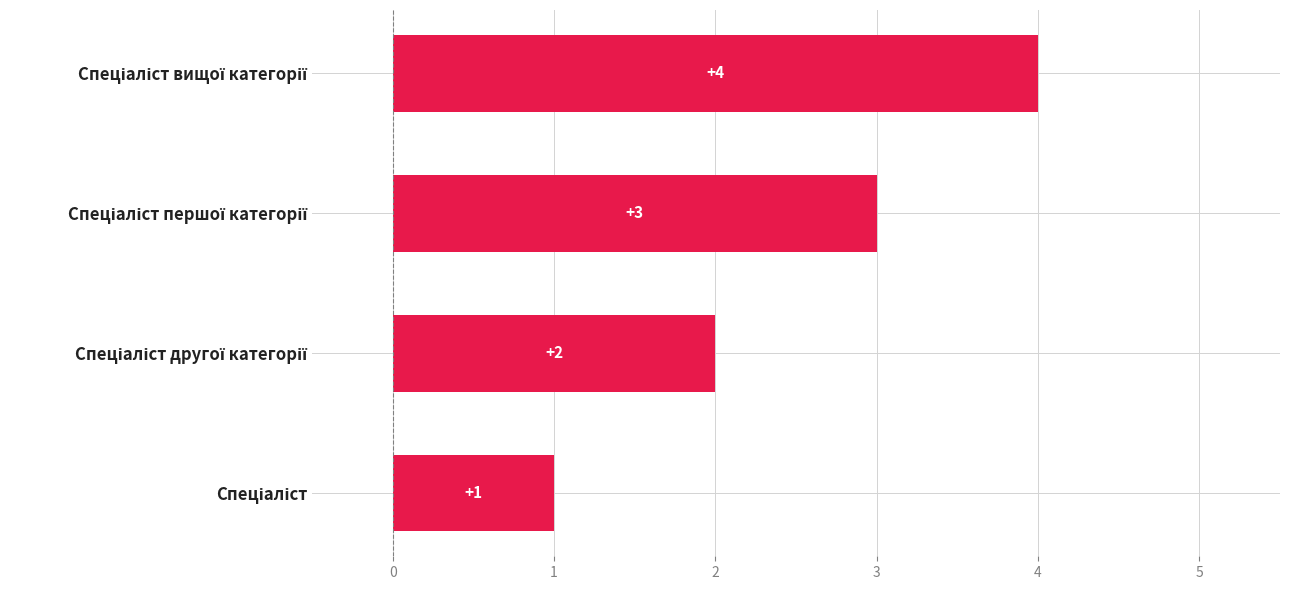

What is the difference between the maximum and minimum values?

3